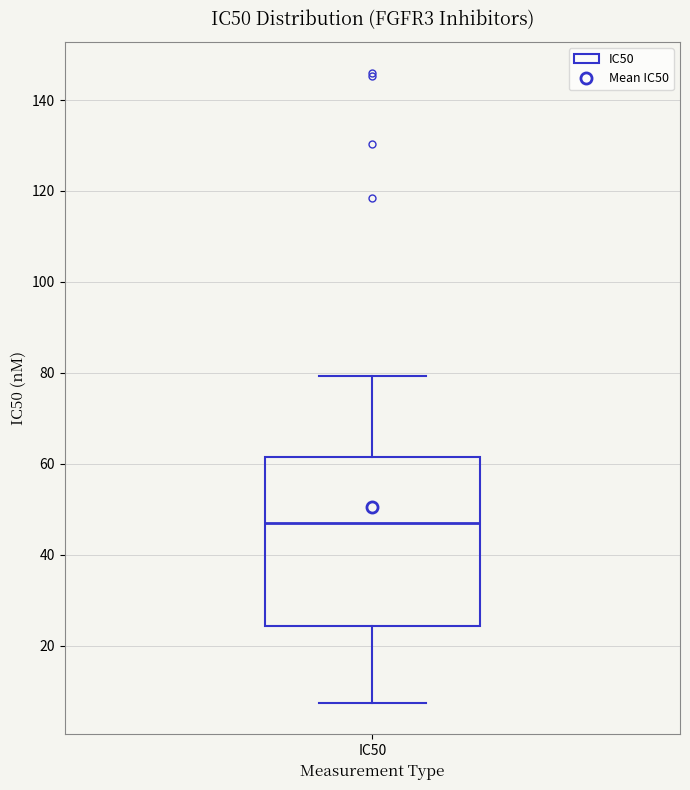

Read this box plot against the y-axis: the position of the median line, the range covered by the box, and the ends of both whiskers. The values are not printed on the chart, so give them approximately, as read against the axis.

median 46, box 24 to 62, whiskers 8 to 80